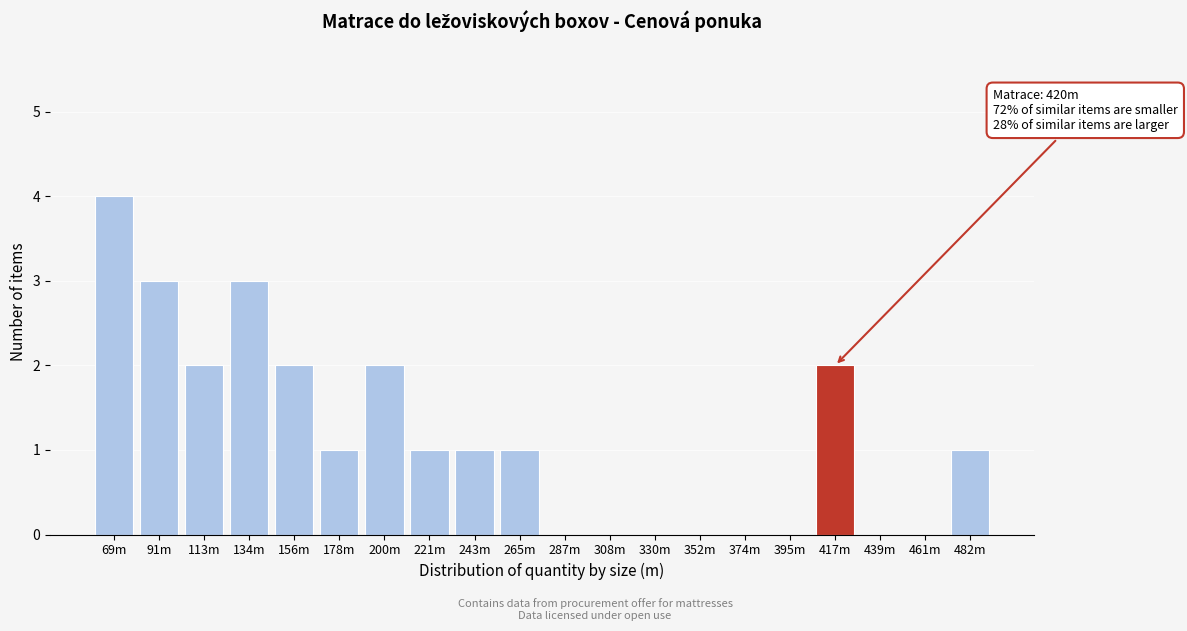

Reading left to right, what are all the values shown in this chart?

69m=4	91m=3	113m=2	134m=3	156m=2	178m=1	200m=2	221m=1	243m=1	265m=1	287m=0	308m=0	330m=0	352m=0	374m=0	395m=0	417m=2	439m=0	461m=0	482m=1